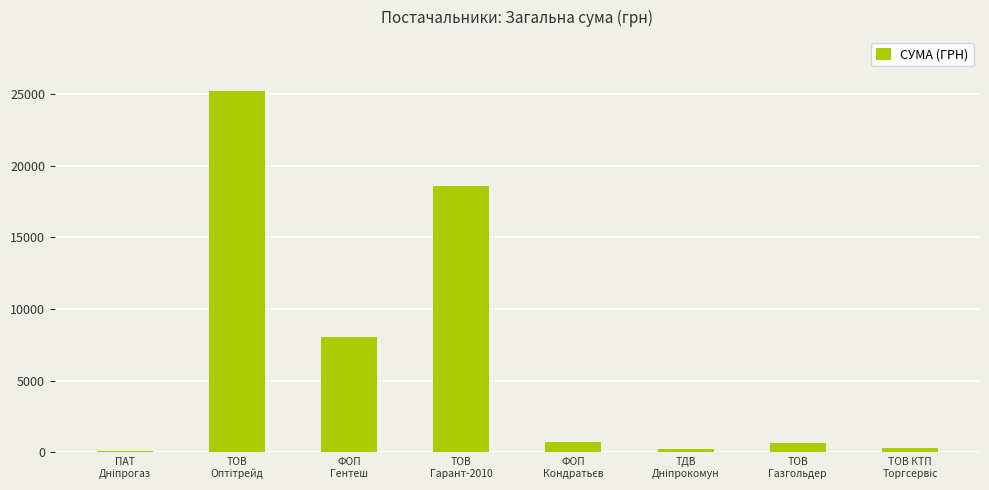

What is the maximum value shown in the chart?

25179.0